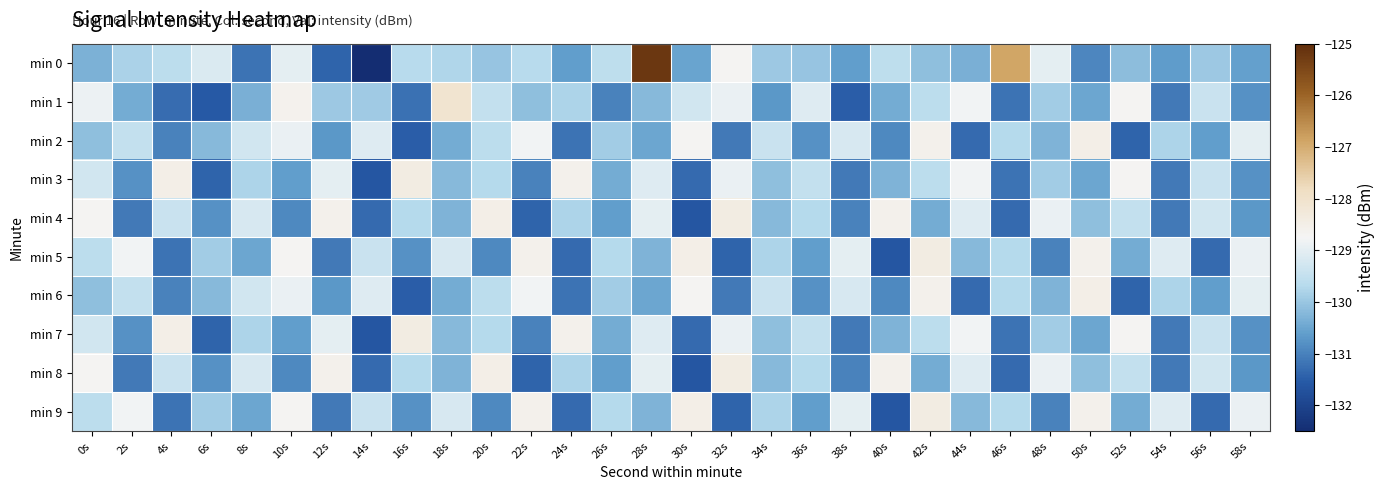

How many distinct data groups are displayed?

10